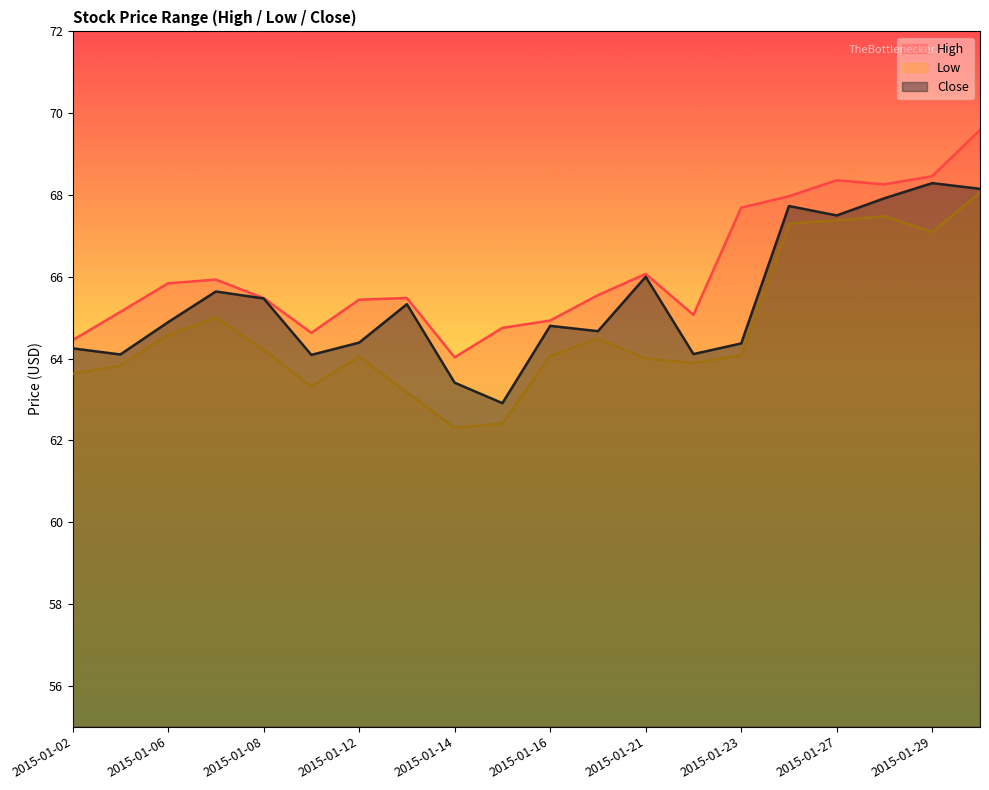

Between 2015-01-15 and 2015-01-16, which is larger?

2015-01-16